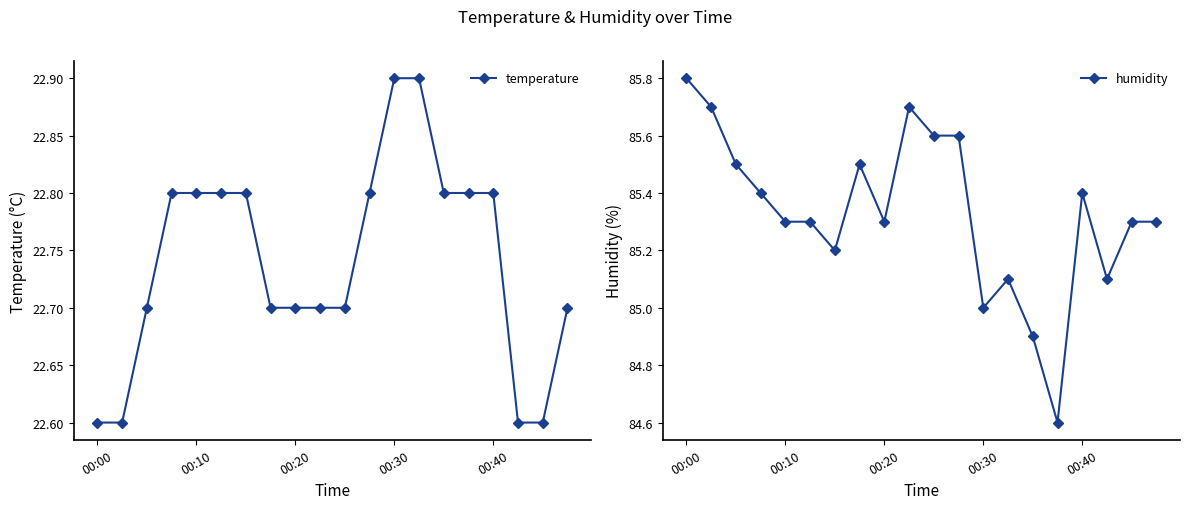

What is the minimum value for temperature?

22.6